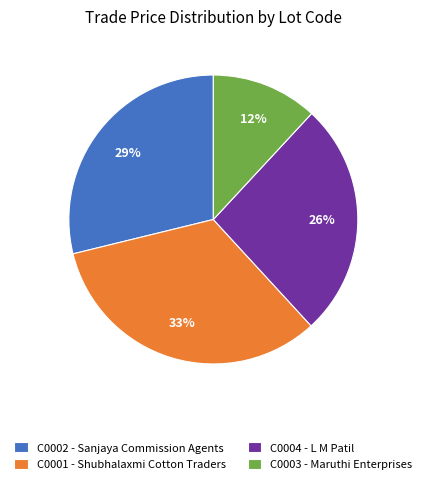

What is the ratio of the value at C0002 to the value at C0004?

1.1